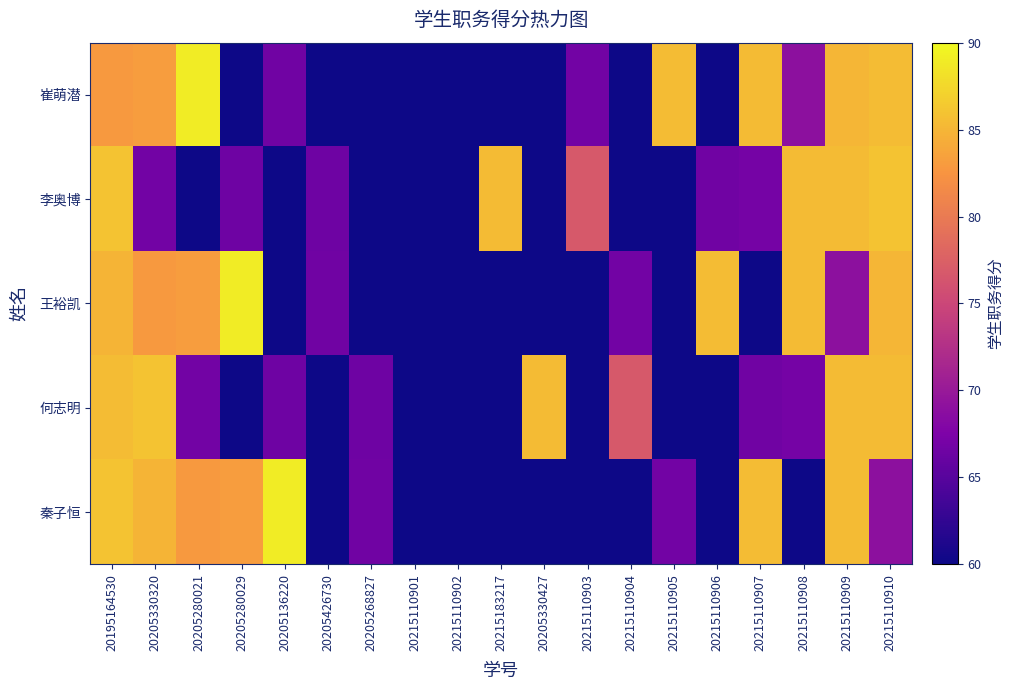

At which category is the sum across all series the highest?

20195164530